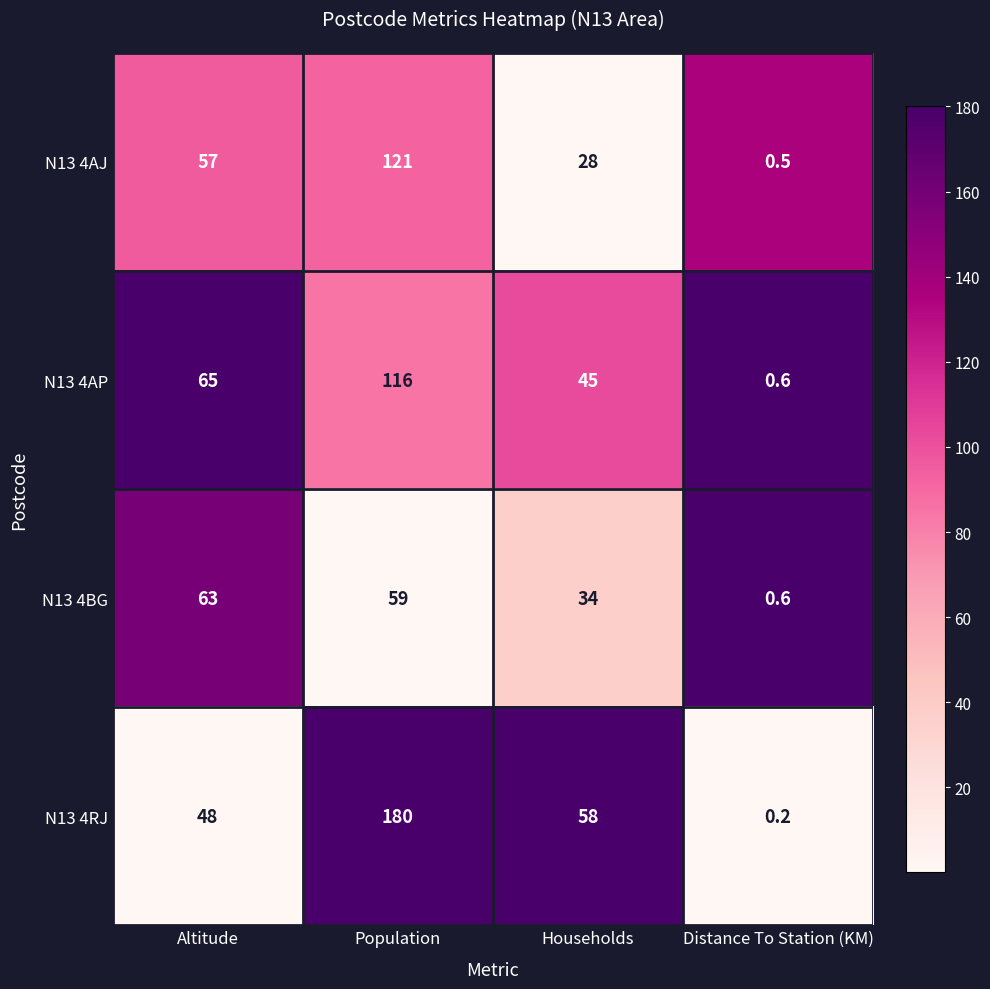

Which series has the largest range (max minus min)?

N13 4RJ